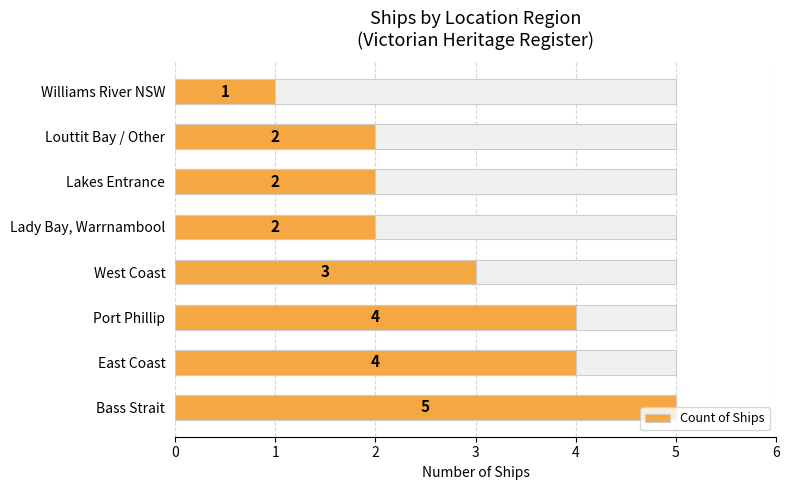

What is the sum of the values at West Coast and Port Phillip?

7